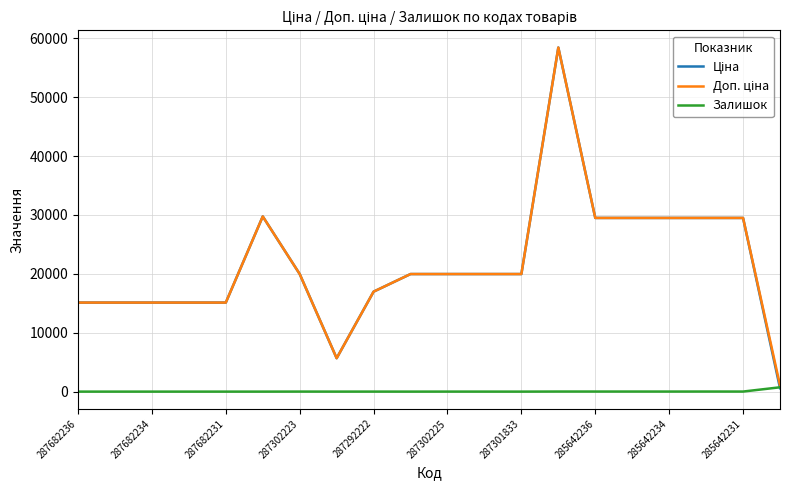

What is the greatest value displayed?

58426.5